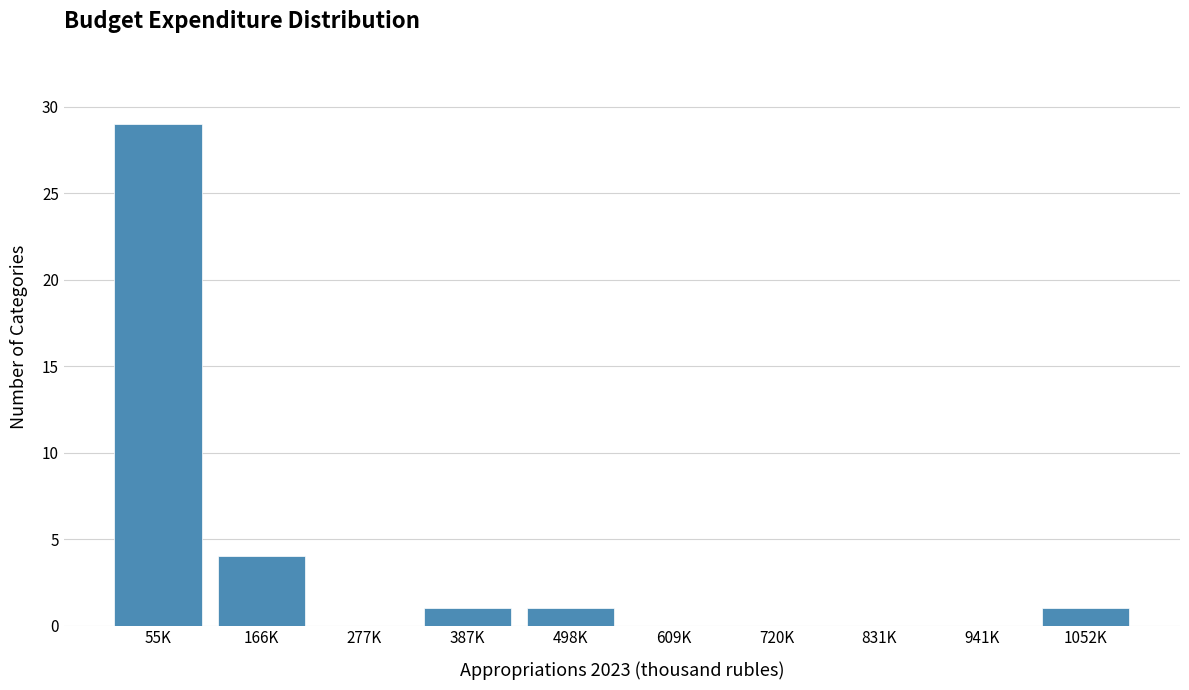

Reading right to left, list all the values displayed in this chart.

1052K=1	941K=0	831K=0	720K=0	609K=0	498K=1	387K=1	277K=0	166K=4	55K=29